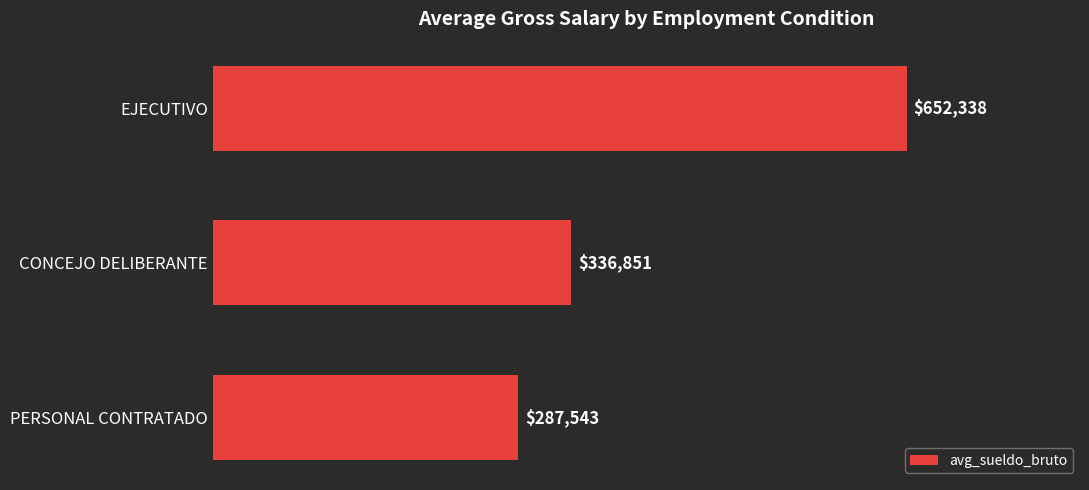

Are the bars horizontal?

Yes